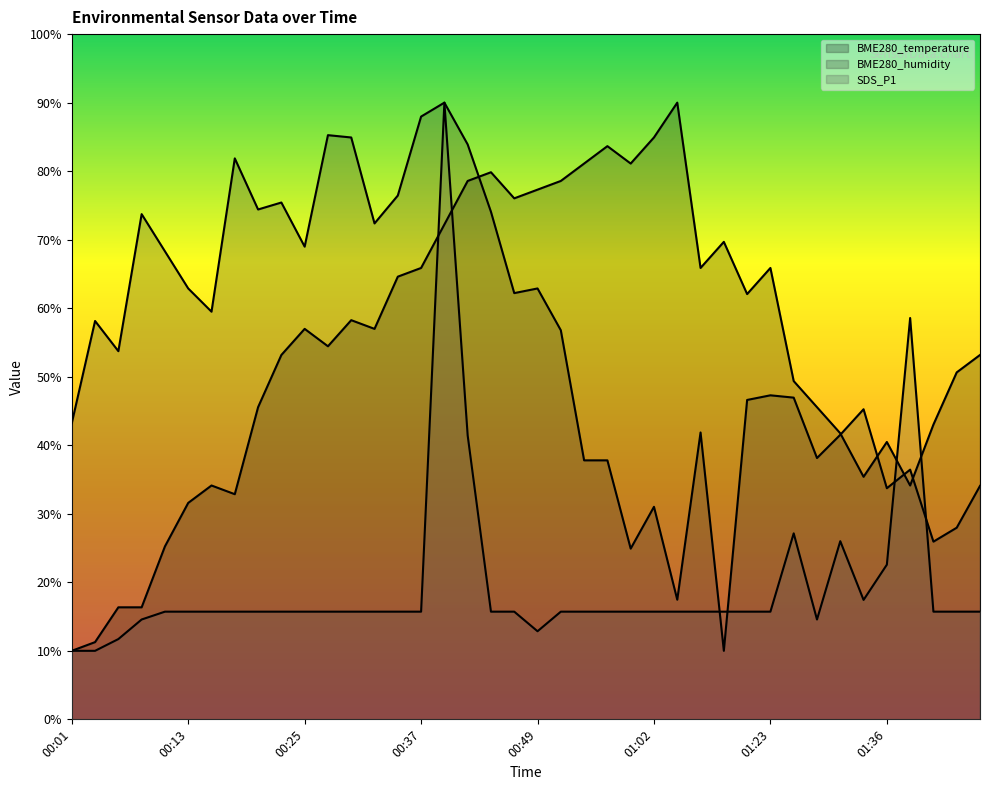

The value of BME280_humidity at 01:02 is 47.4. True or false?

False